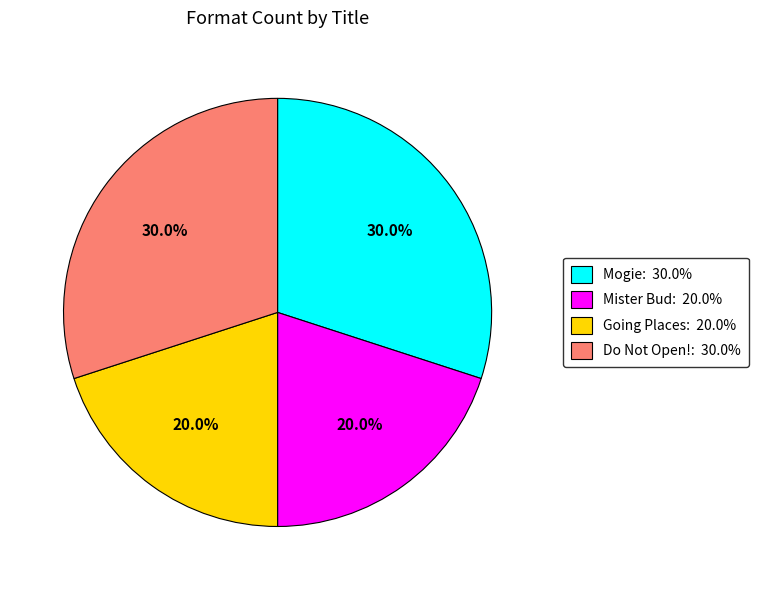

Is there any slice that represents more than half of the pie?

No